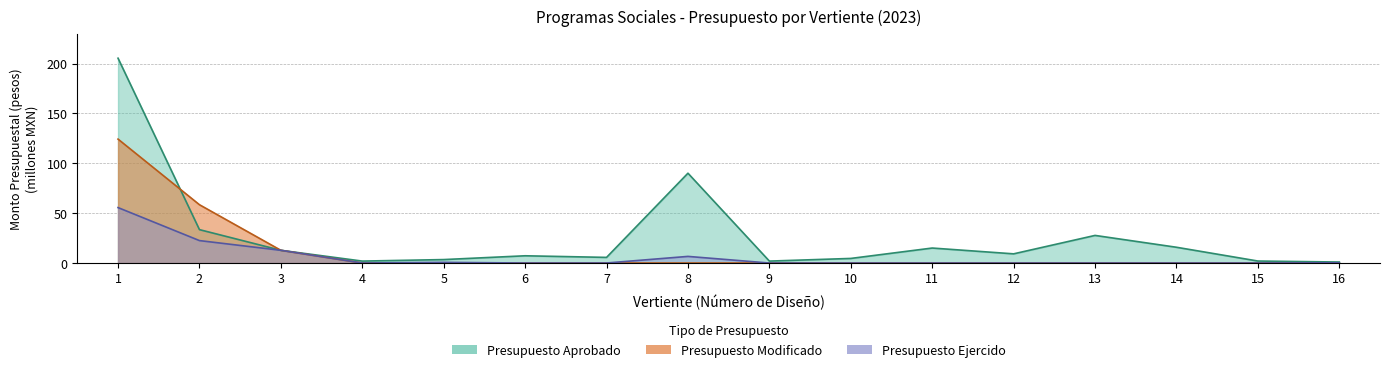

Read the Presupuesto Aprobado value at 7.

5.7